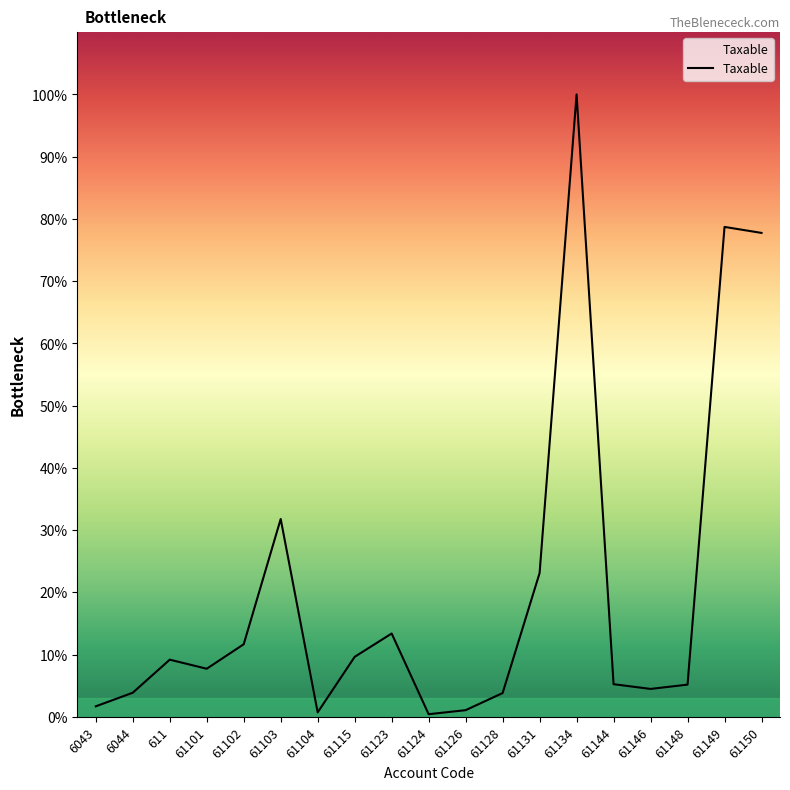

What is the ratio of the value at 61101 to the value at 61148?

1.5